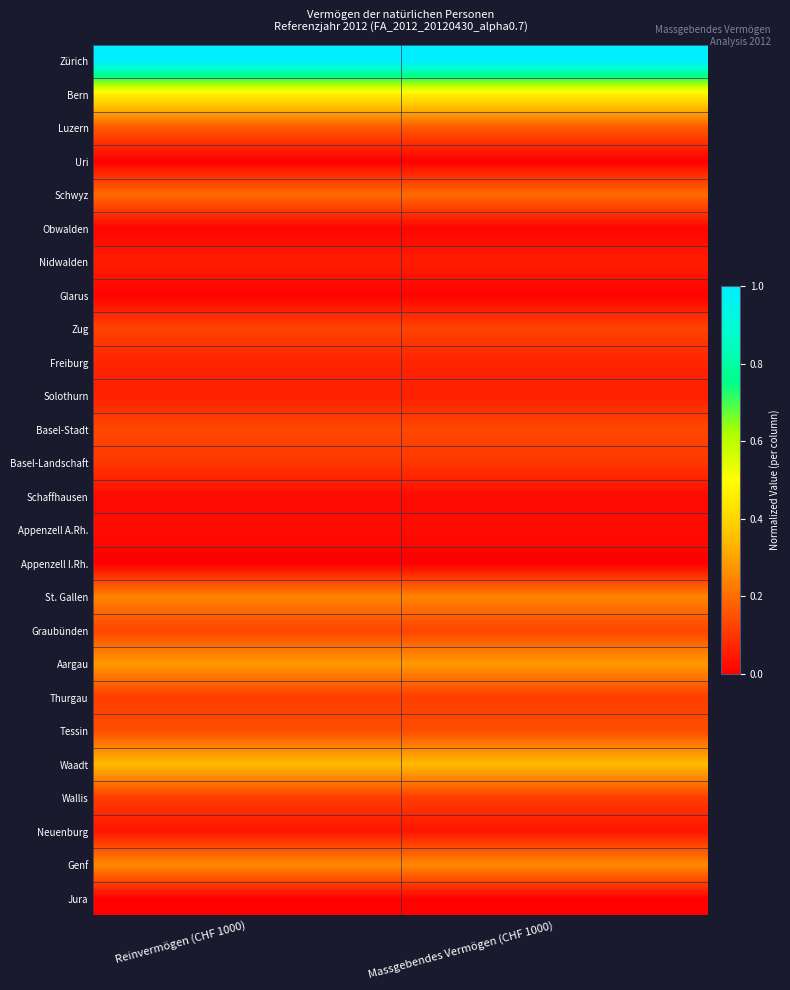

Which category has the lowest value across all series?

Reinvermögen (CHF 1000)